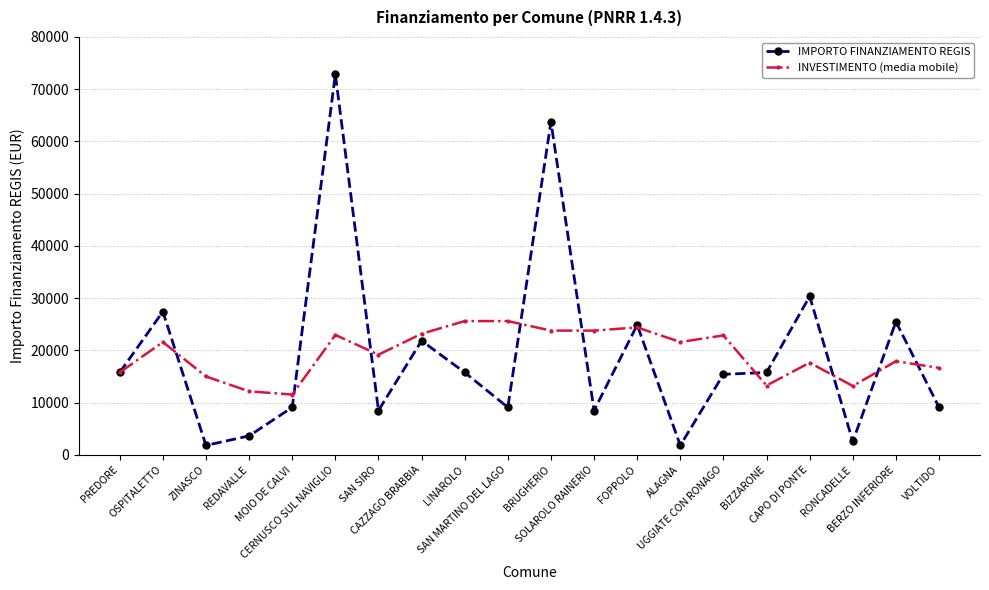

Where is the first local maximum for INVESTIMENTO (media mobile)?

OSPITALETTO